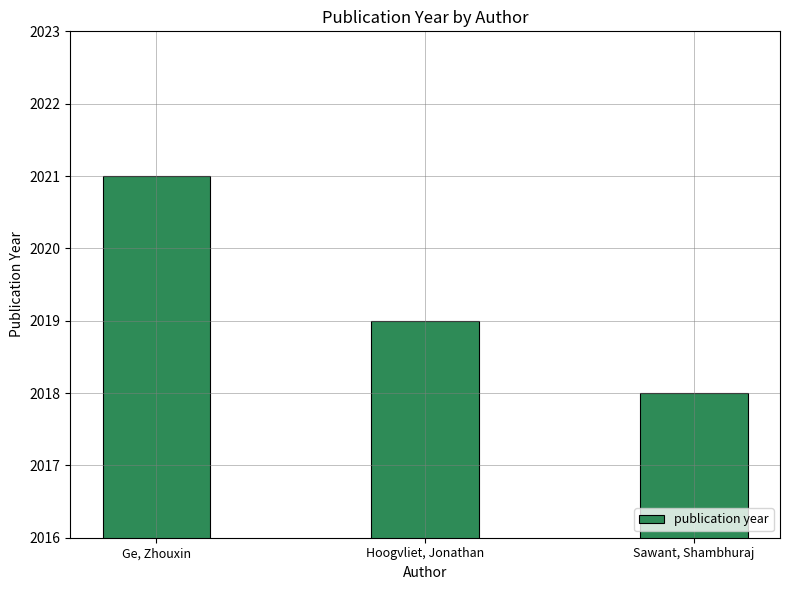

What is the maximum value shown in the chart?

2021